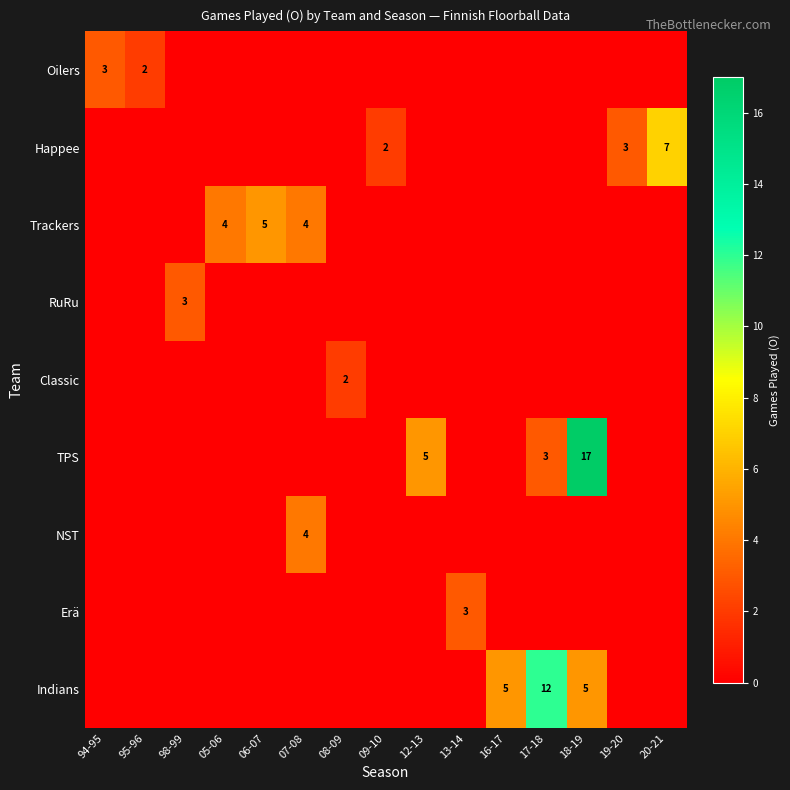

Between 09-10 and 95-96, which is larger?

95-96